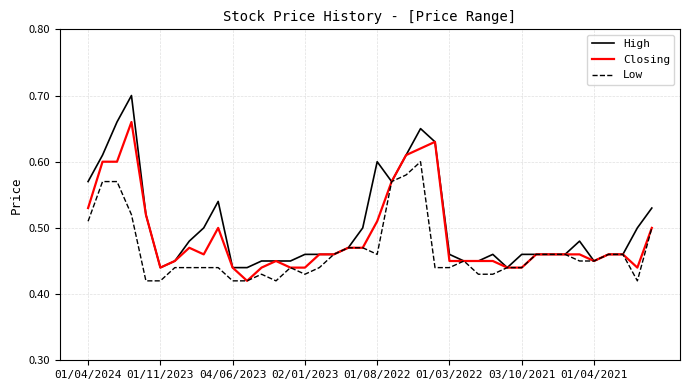

Which series has the widest spread of values?

High